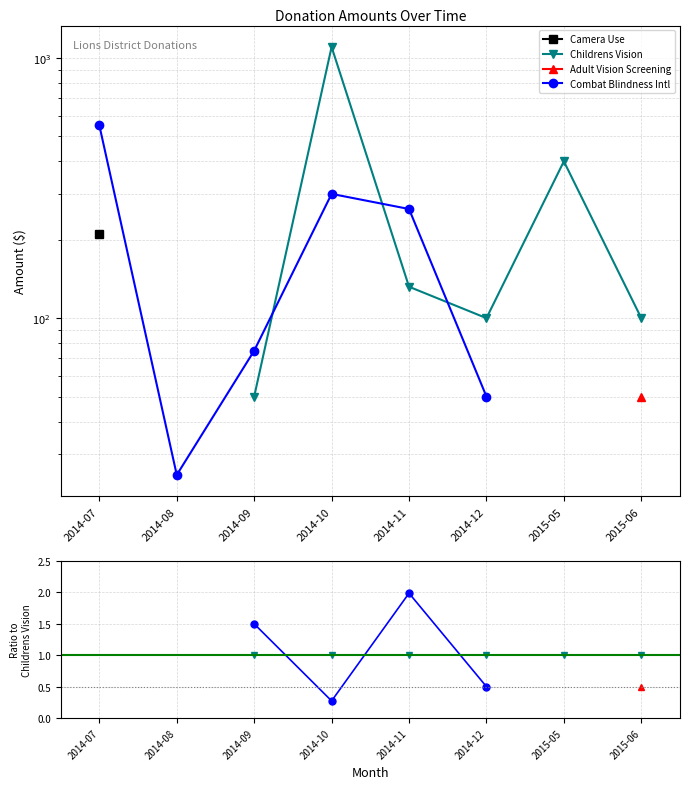

True or false: Childrens Vision and Combat Blindness Intl intersect in this chart.

True